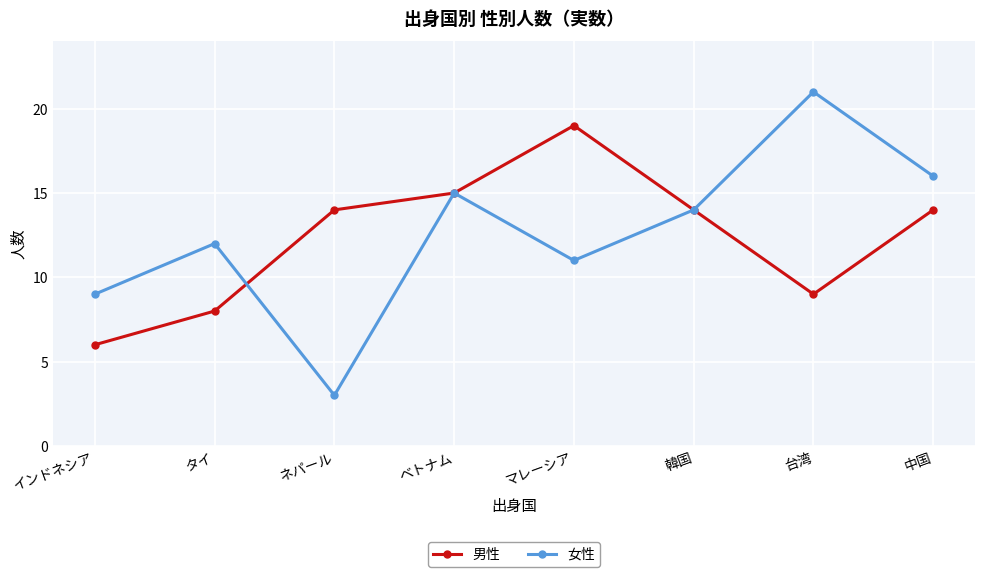

Which category has the lowest value across all series?

ネパール